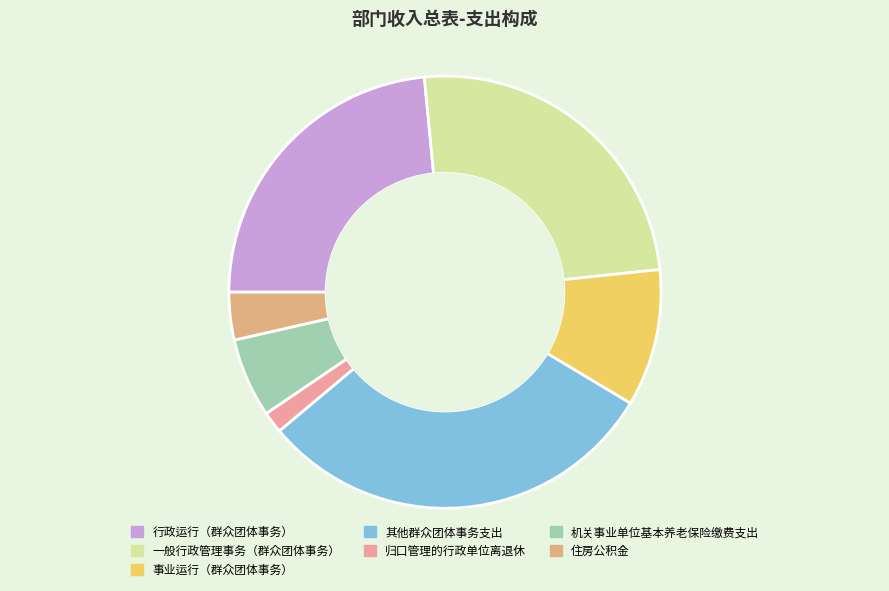

Count the number of slices in the pie.

7